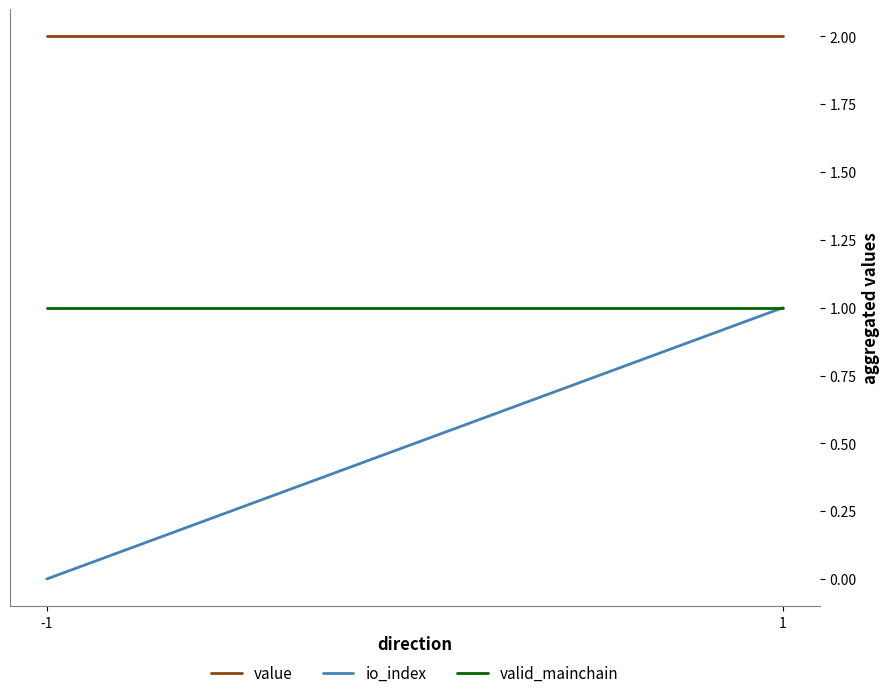

How many categories are shown in the chart?

2